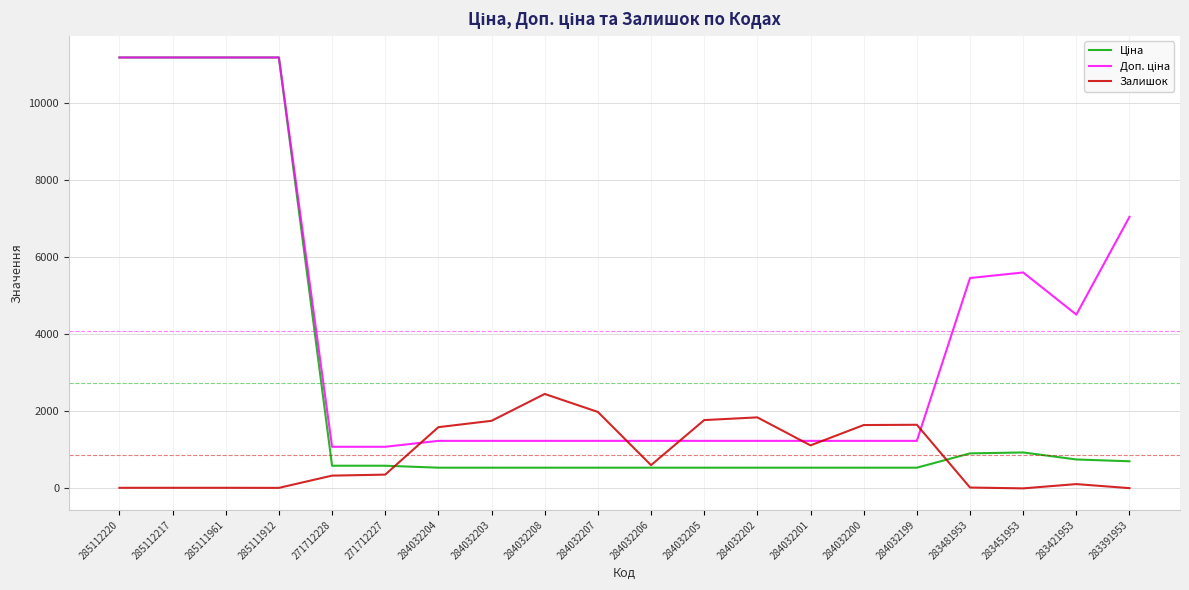

What is the spread (max minus min) of values at 271712227?

722.7